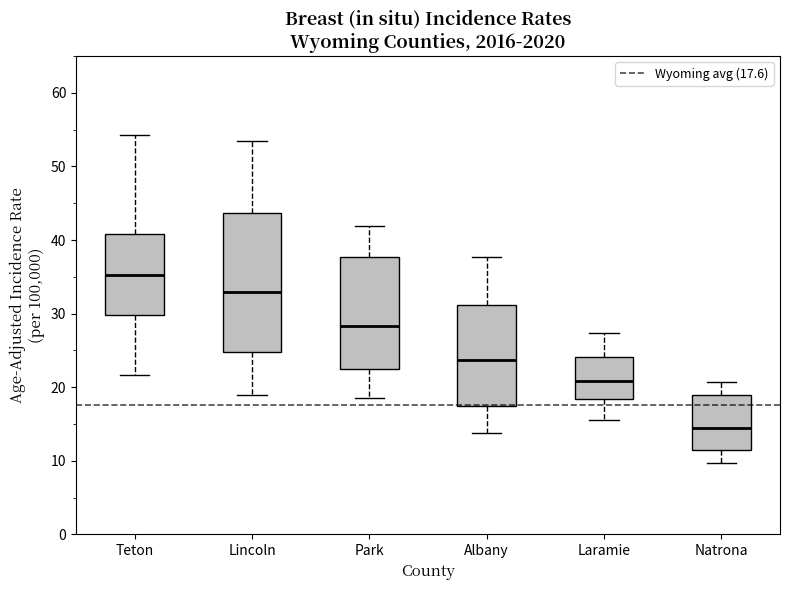

Which box's median line is the highest?

Teton